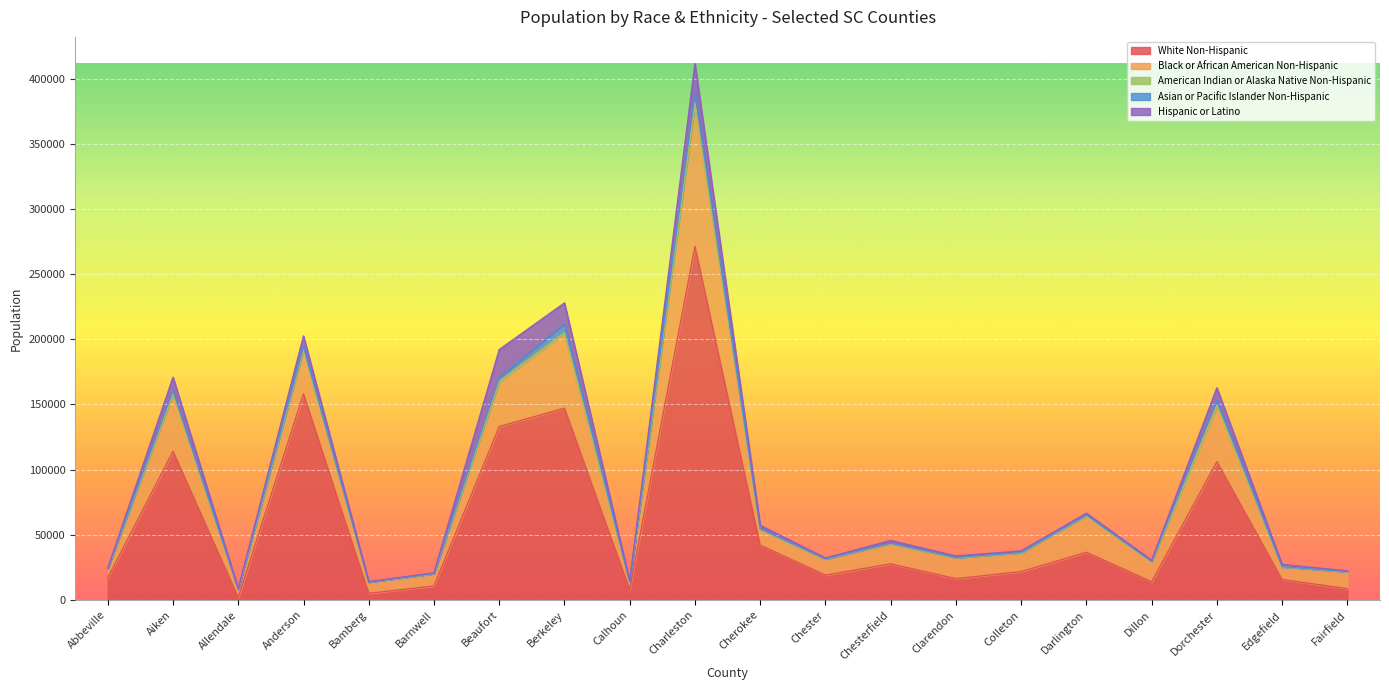

Reading left to right, what are all the values shown in this chart?

White Non-Hispanic: Abbeville=17046	Aiken=114122	Allendale=1954	Anderson=158134	Bamberg=5150	Barnwell=10726	Beaufort=133066	Berkeley=147139	Calhoun=8008	Charleston=271242	Cherokee=42106	Chester=19084	Chesterfield=27758	Clarendon=16394	Colleton=21798	Darlington=36612	Dillon=14000	Dorchester=106124	Edgefield=15730	Fairfield=8719
Black or African American Non-Hispanic: Abbeville=6901	Aiken=43571	Allendale=6322	Anderson=33572	Bamberg=8468	Barnwell=9245	Beaufort=34233	Berkeley=56782	Calhoun=5856	Charleston=108906	Cherokee=11978	Chester=12085	Chesterfield=15221	Clarendon=15878	Colleton=14117	Darlington=27974	Dillon=14608	Dorchester=42275	Edgefield=9588	Fairfield=12850
American Indian or Alaska Native Non-Hispanic: Abbeville=81	Aiken=757	Allendale=26	Anderson=495	Bamberg=45	Barnwell=120	Beaufort=467	Berkeley=1240	Calhoun=63	Charleston=1083	Cherokee=178	Chester=158	Chesterfield=265	Clarendon=103	Colleton=332	Darlington=228	Dillon=828	Dorchester=1060	Edgefield=90	Fairfield=78
Asian or Pacific Islander Non-Hispanic: Abbeville=97	Aiken=2335	Allendale=64	Anderson=2277	Bamberg=83	Barnwell=217	Beaufort=3037	Berkeley=6843	Calhoun=57	Charleston=8404	Cherokee=383	Chester=192	Chesterfield=308	Clarendon=285	Colleton=200	Darlington=359	Dillon=179	Dorchester=3955	Edgefield=162	Fairfield=172
Hispanic or Latino: Abbeville=402	Aiken=10087	Allendale=322	Anderson=8080	Bamberg=320	Barnwell=558	Beaufort=21319	Berkeley=15903	Calhoun=569	Charleston=21771	Cherokee=2655	Chester=725	Chesterfield=2098	Clarendon=1085	Colleton=1230	Darlington=1445	Dillon=864	Dorchester=9395	Edgefield=1690	Fairfield=528